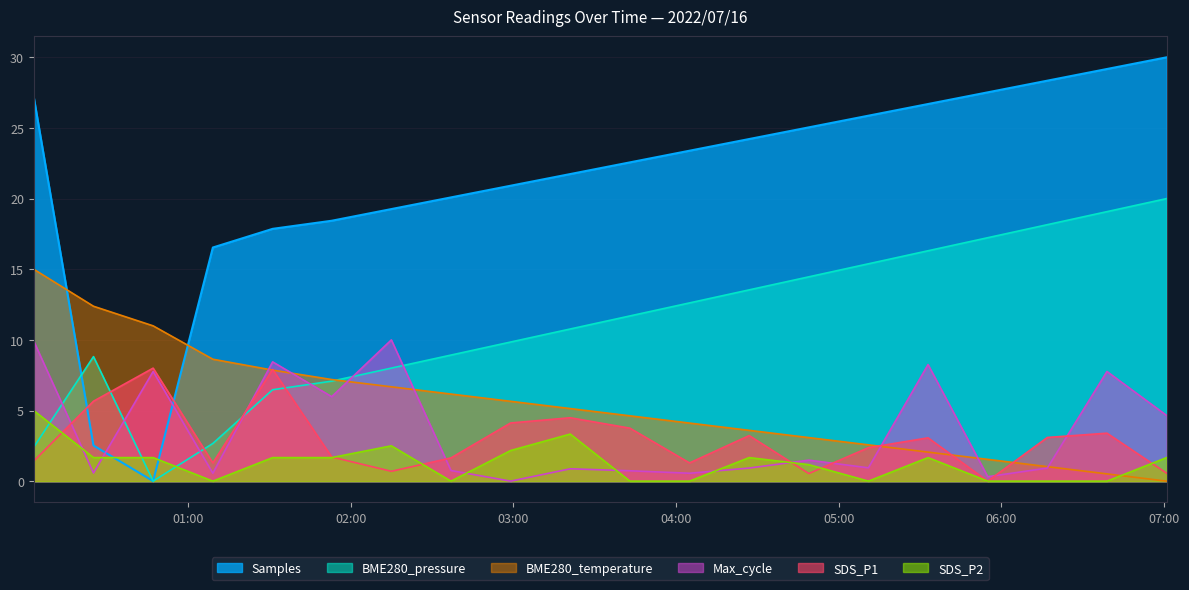

What is the maximum value shown in the chart?

30.0